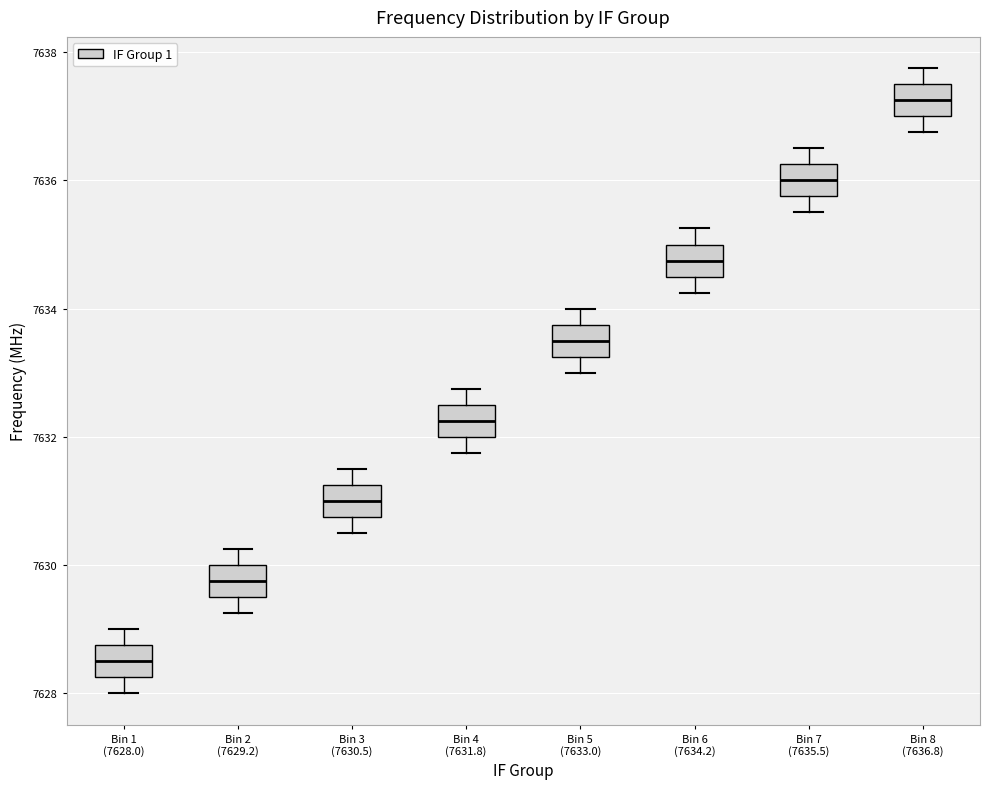

Reading left to right, read every box against the y-axis: the position of its median line, the range the box covers, and the ends of its whiskers. The values are not printed on the chart, so give them approximately, as read against the axis.

Bin 1 (7628.0): median 7628.6, box 7628.2 to 7628.8, whiskers 7628.0 to 7629.0
Bin 2 (7629.2): median 7629.8, box 7629.6 to 7630.0, whiskers 7629.2 to 7630.2
Bin 3 (7630.5): median 7631.0, box 7630.8 to 7631.2, whiskers 7630.6 to 7631.6
Bin 4 (7631.8): median 7632.2, box 7632.0 to 7632.6, whiskers 7631.8 to 7632.8
Bin 5 (7633.0): median 7633.6, box 7633.2 to 7633.8, whiskers 7633.0 to 7634.0
Bin 6 (7634.2): median 7634.8, box 7634.6 to 7635.0, whiskers 7634.2 to 7635.2
Bin 7 (7635.5): median 7636.0, box 7635.8 to 7636.2, whiskers 7635.6 to 7636.6
Bin 8 (7636.8): median 7637.2, box 7637.0 to 7637.6, whiskers 7636.8 to 7637.8